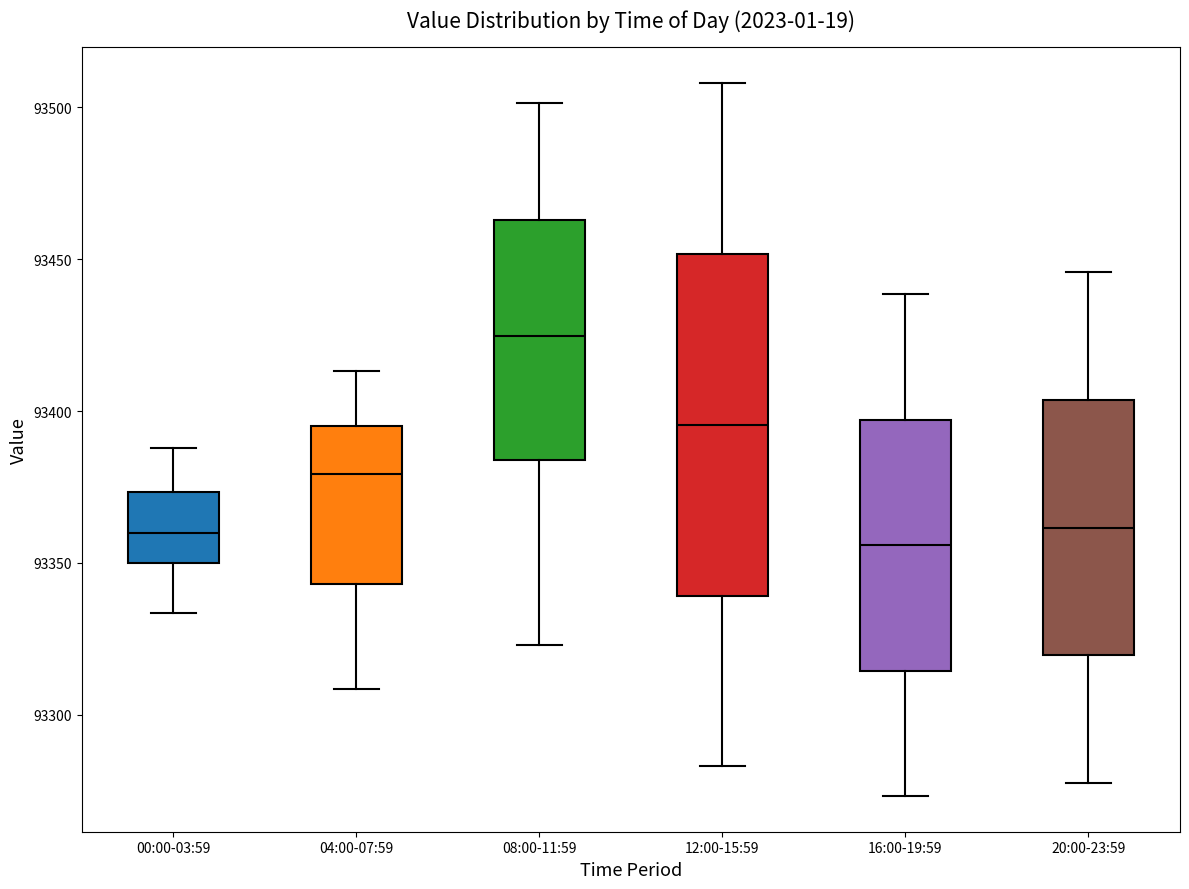

Reading left to right, read every box against the y-axis: the position of its median line, the range the box covers, and the ends of its whiskers. The values are not printed on the chart, so give them approximately, as read against the axis.

00:00-03:59: median 93360, box 93350 to 93375, whiskers 93335 to 93390
04:00-07:59: median 93380, box 93345 to 93395, whiskers 93310 to 93415
08:00-11:59: median 93425, box 93385 to 93465, whiskers 93325 to 93500
12:00-15:59: median 93395, box 93340 to 93450, whiskers 93285 to 93510
16:00-19:59: median 93355, box 93315 to 93395, whiskers 93275 to 93440
20:00-23:59: median 93360, box 93320 to 93405, whiskers 93280 to 93445